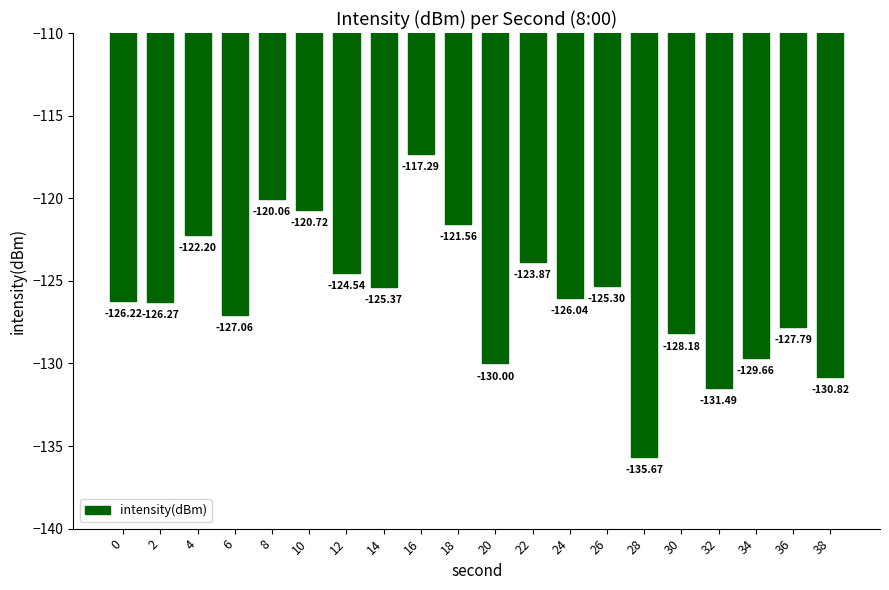

What is the smallest value displayed?

-135.7